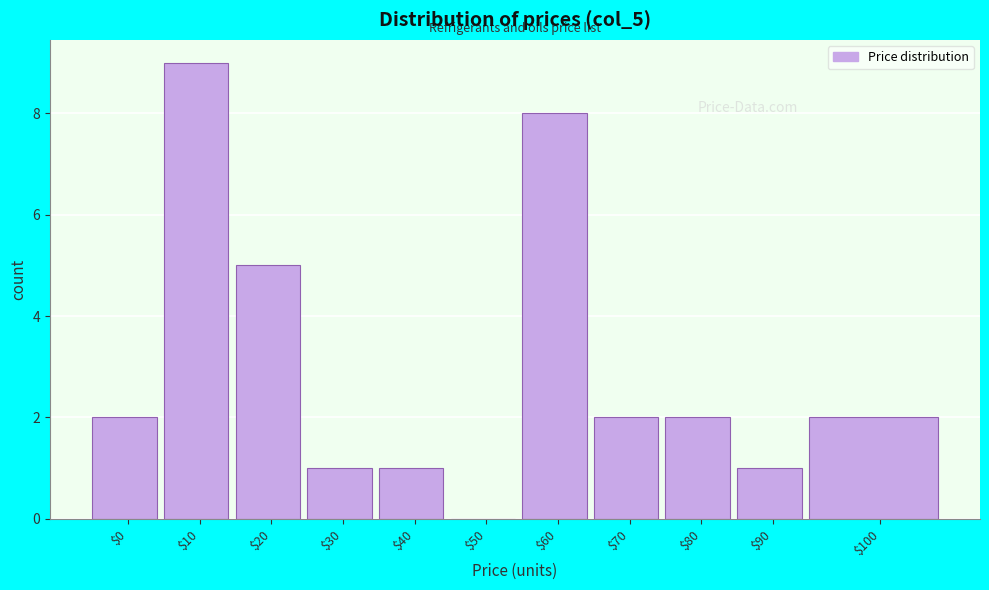

Which category has the highest value across all series?

$10